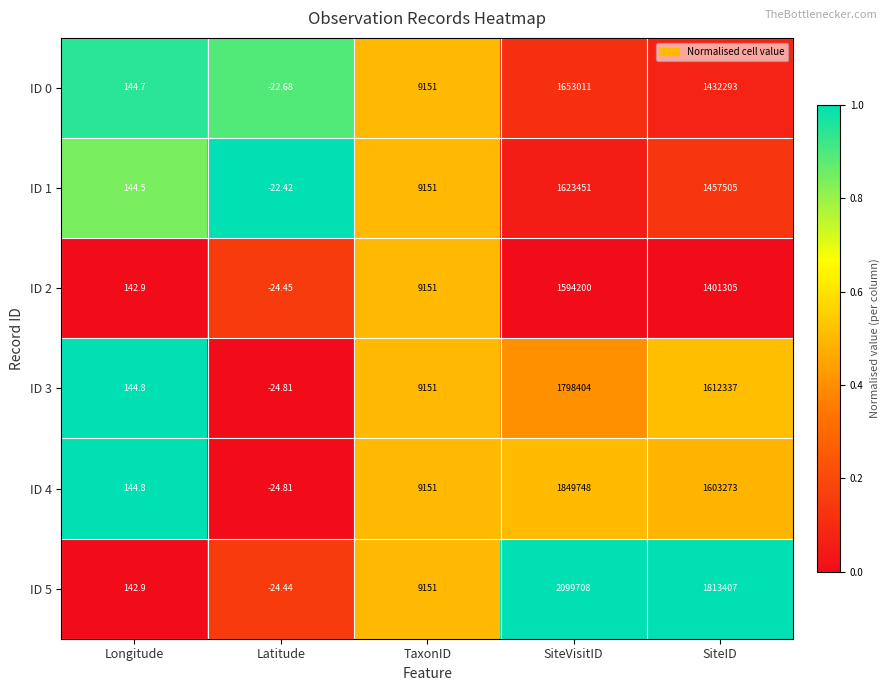

Is the value of ID 5 at Longitude greater than the value of ID 2 at SiteVisitID?

No